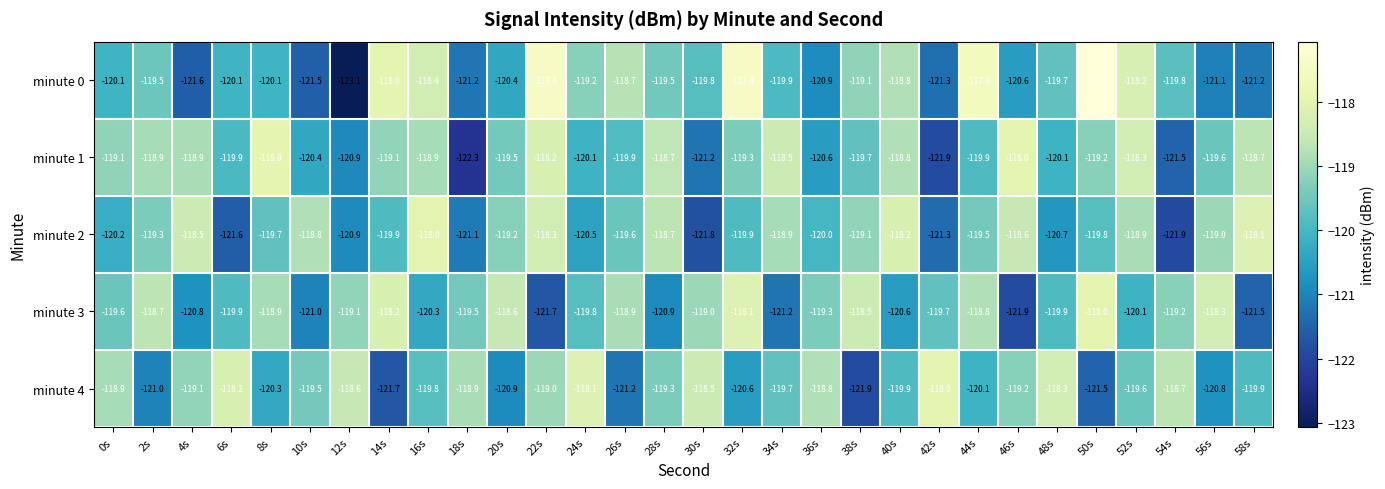

The minute 1 series shows -118.5 at 34s. True or false?

True